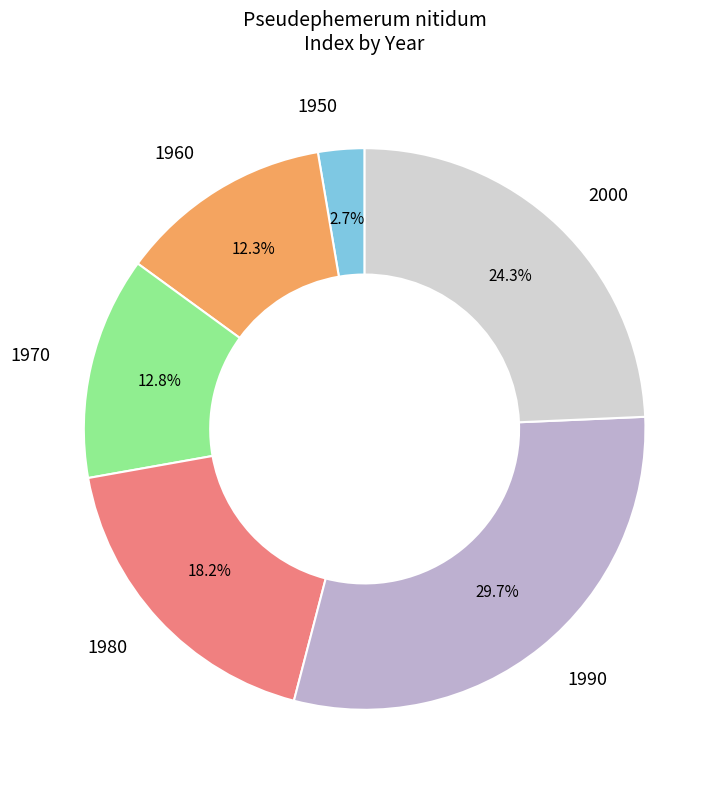

Is there any slice that represents more than half of the pie?

No